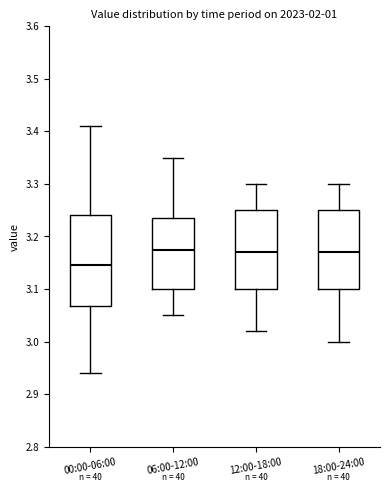

Which box's median line is the lowest?

00:00-06:00